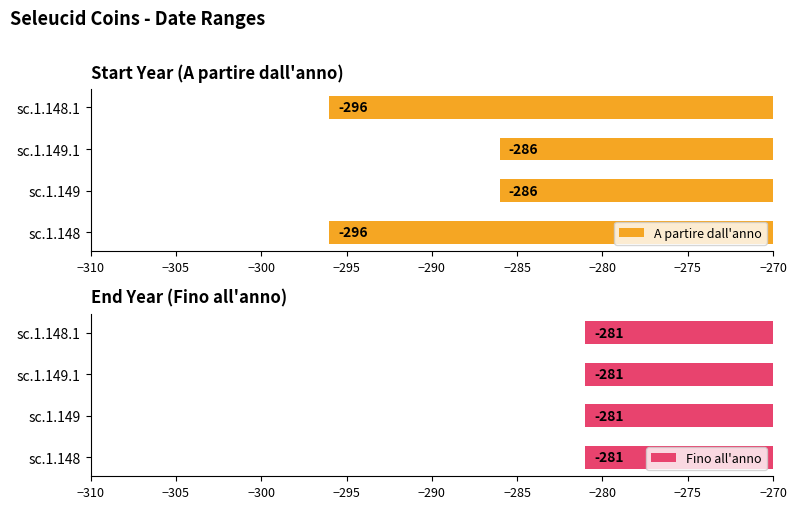

Which series has the largest range (max minus min)?

A partire dall'anno